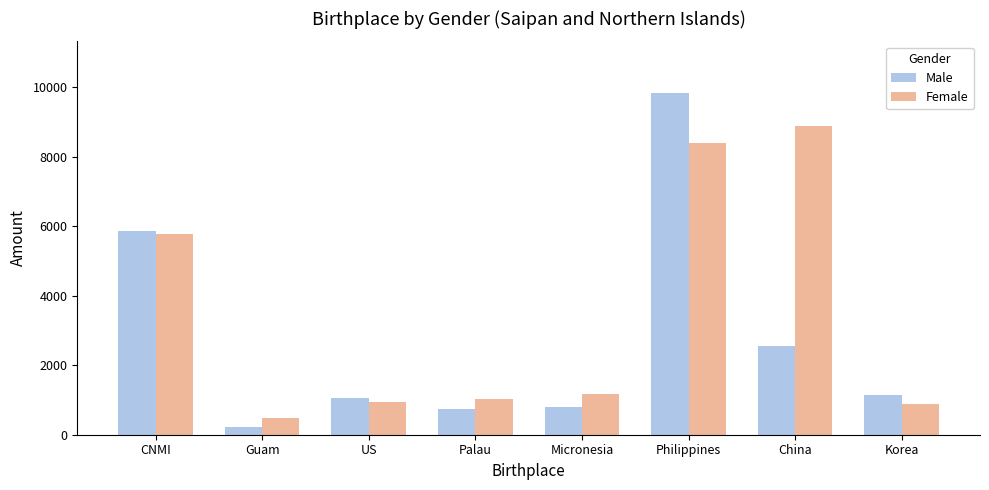

The Female series shows 451 at Korea. True or false?

False